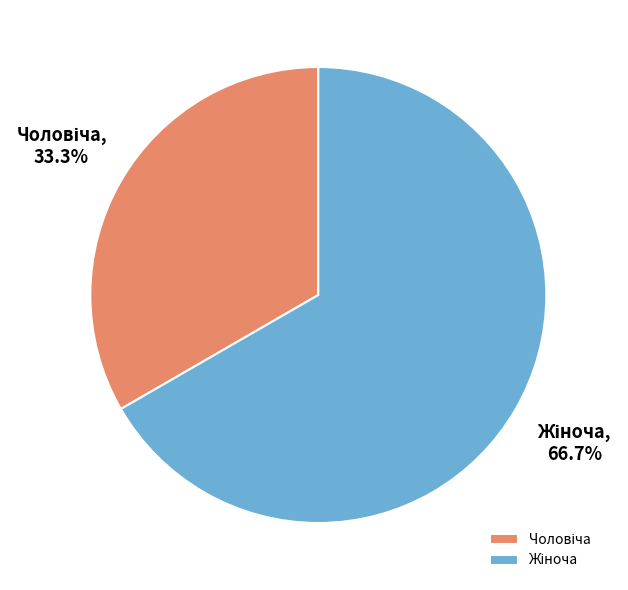

Is there any slice that represents more than half of the pie?

Yes